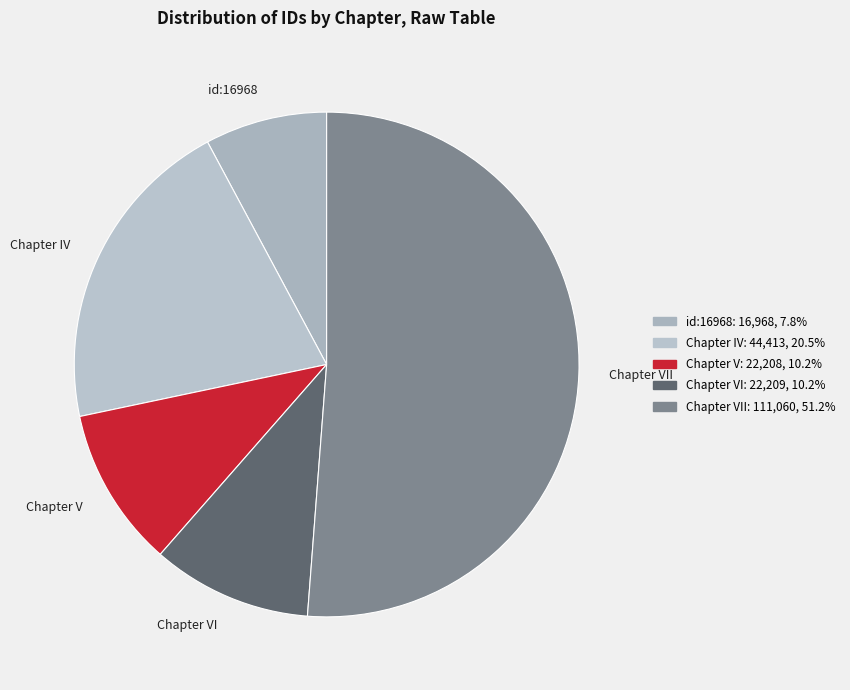

Which slice represents more than half of the pie?

Chapter VII